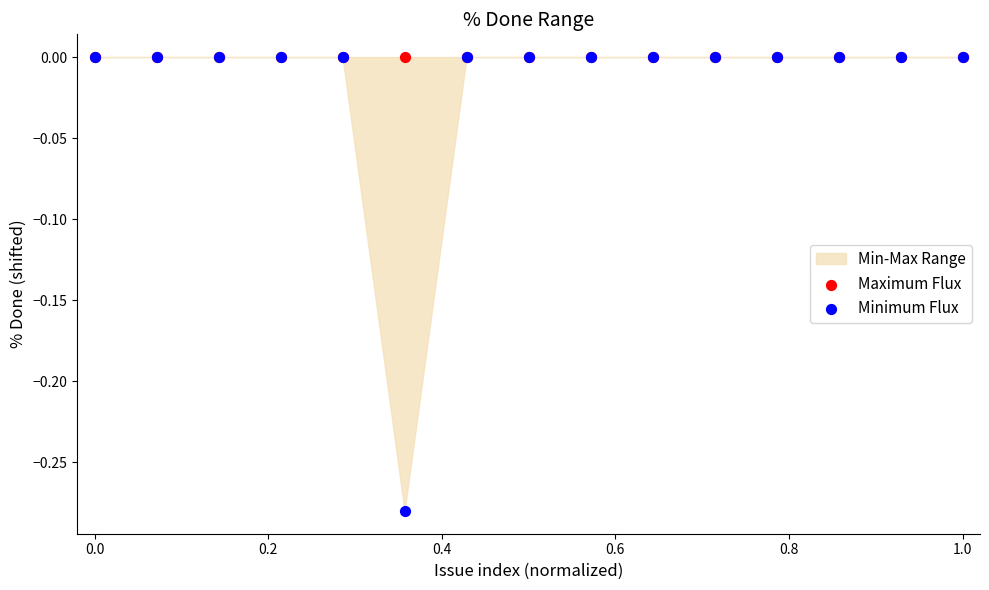

Which series reaches the maximum Y coordinate?

Maximum Flux